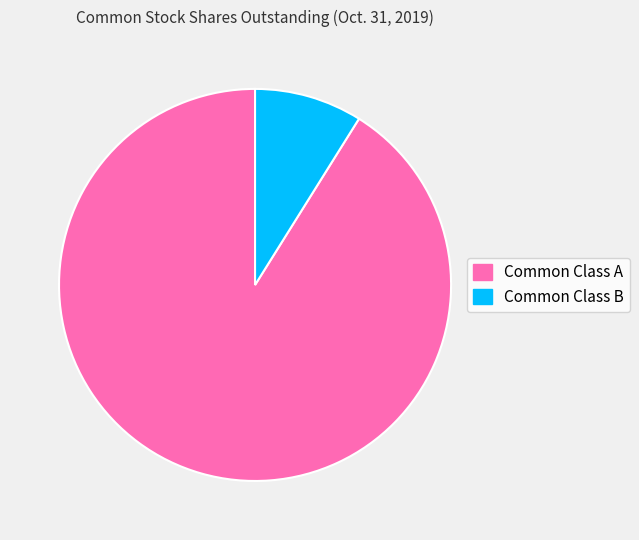

Count the number of slices in the pie.

2